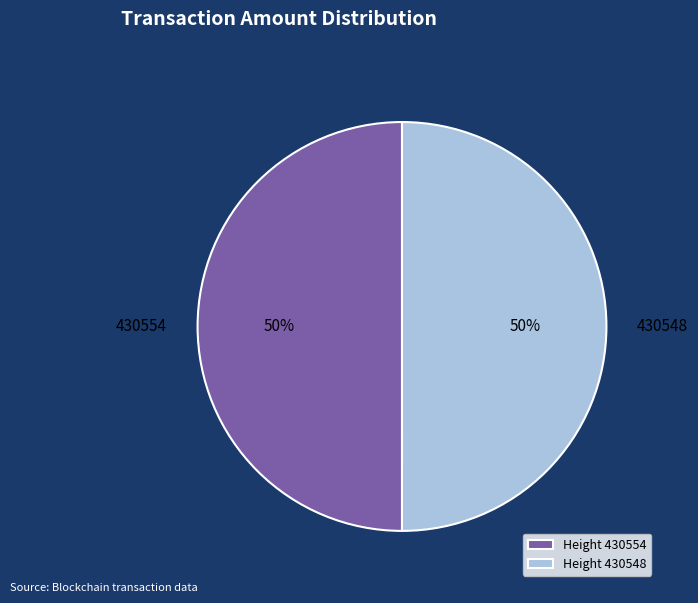

Approximately how many times larger is the value at 430548 compared to 430554?

1.0